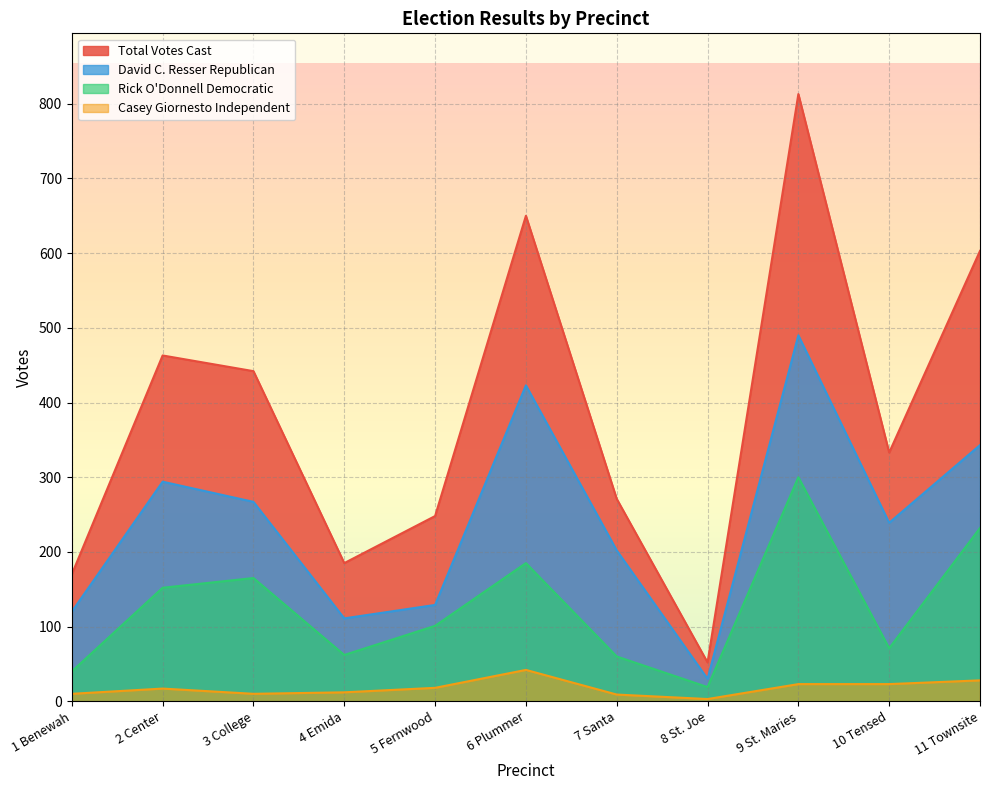

What is the label of the 4th point from the left?

4 Emida